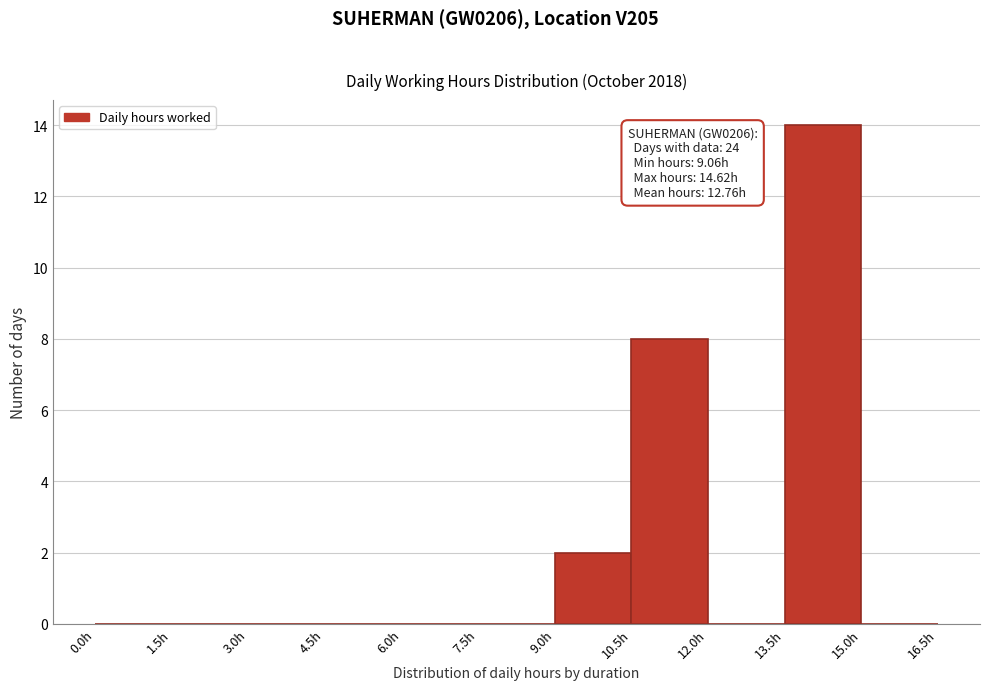

Over which range of the x-axis is the bar tallest?

13.5 to 15.0